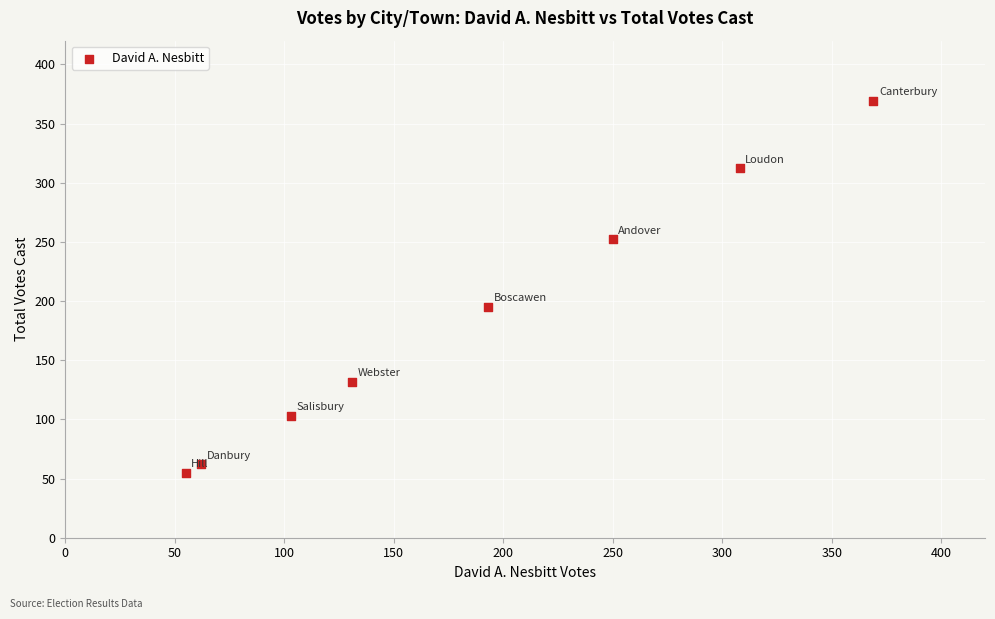

What Y value in the scatter plot is closest to 212?

195